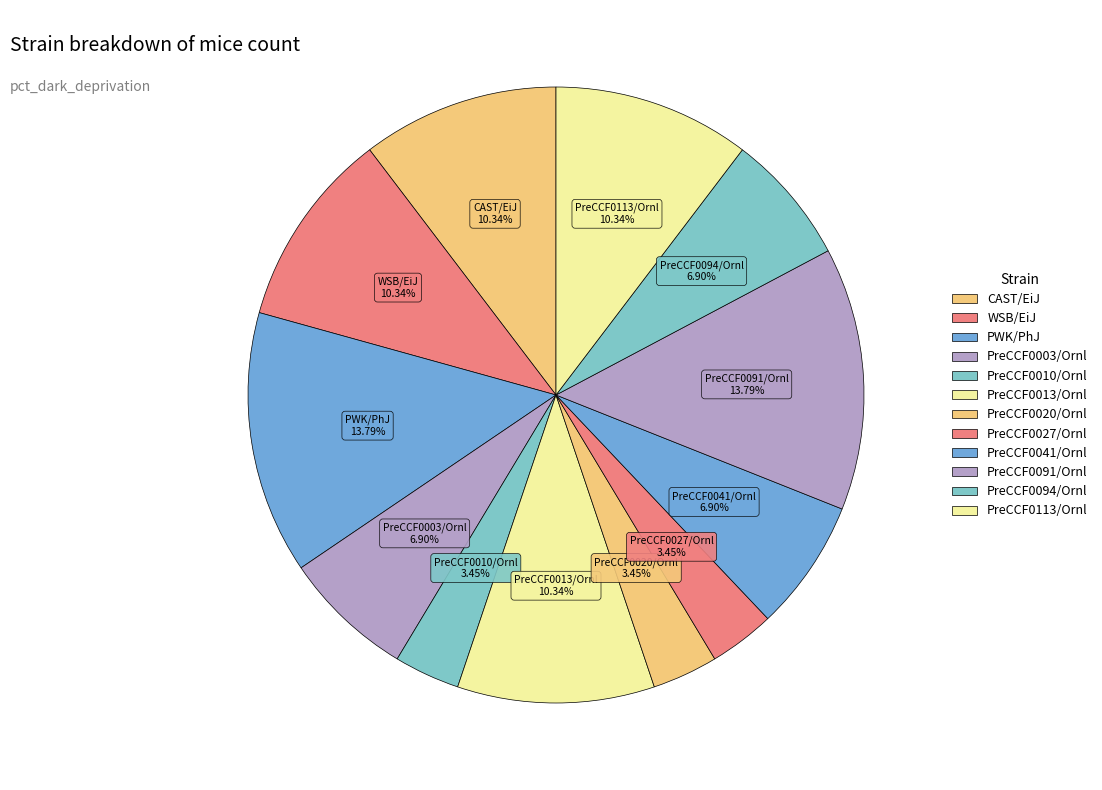

How many segments does this pie chart have?

12